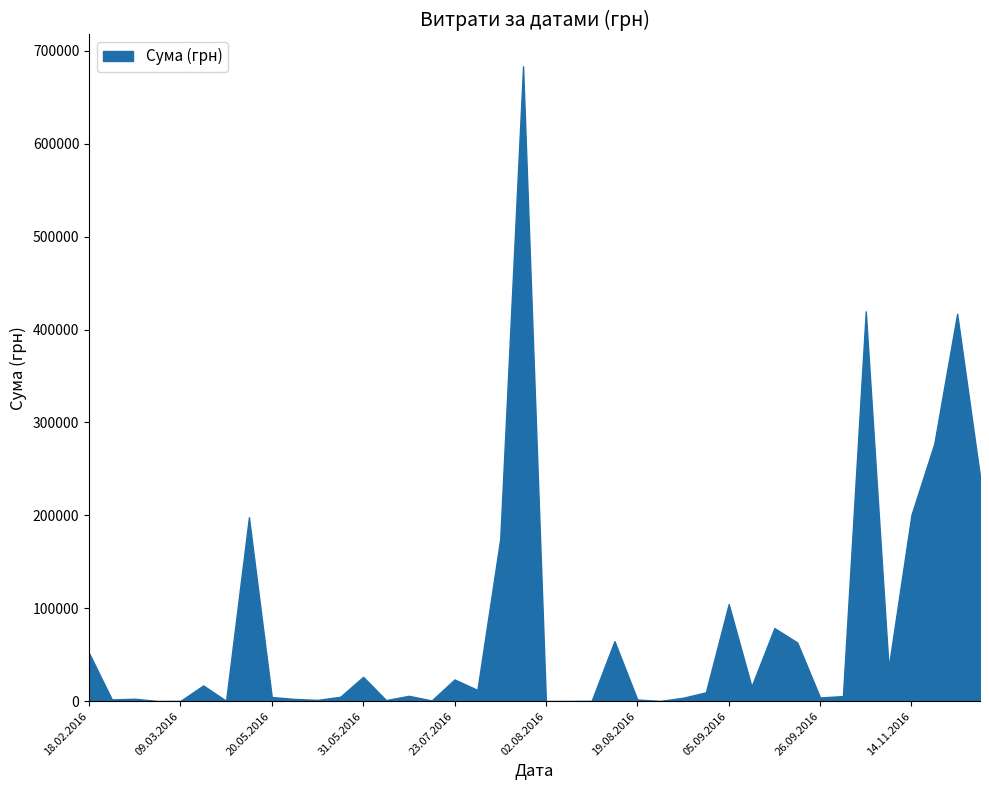

Which label corresponds to the largest value in the chart?

29.07.2016